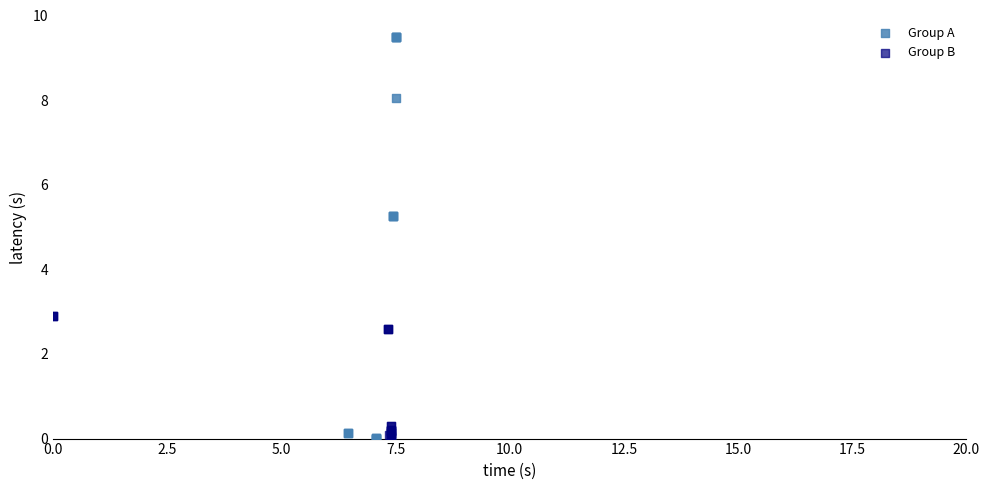

Which series reaches the maximum Y coordinate?

Group A